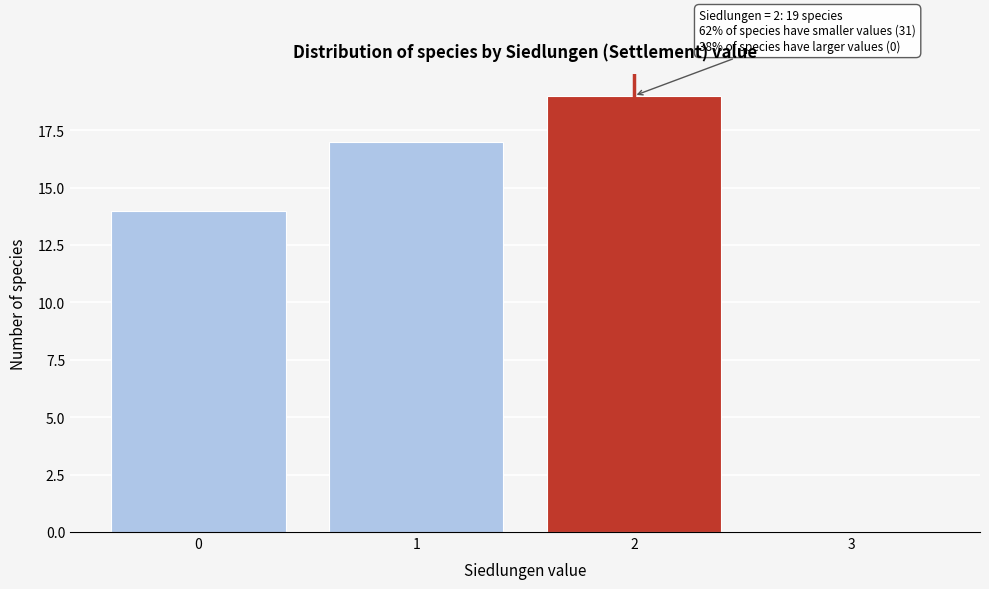

Over which range of the x-axis is the bar tallest?

1.5 to 2.5